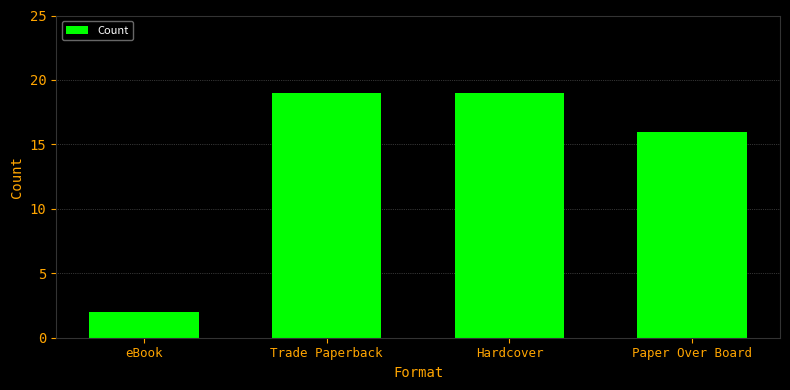

Reading left to right, list all the values displayed in this chart.

2	19	19	16